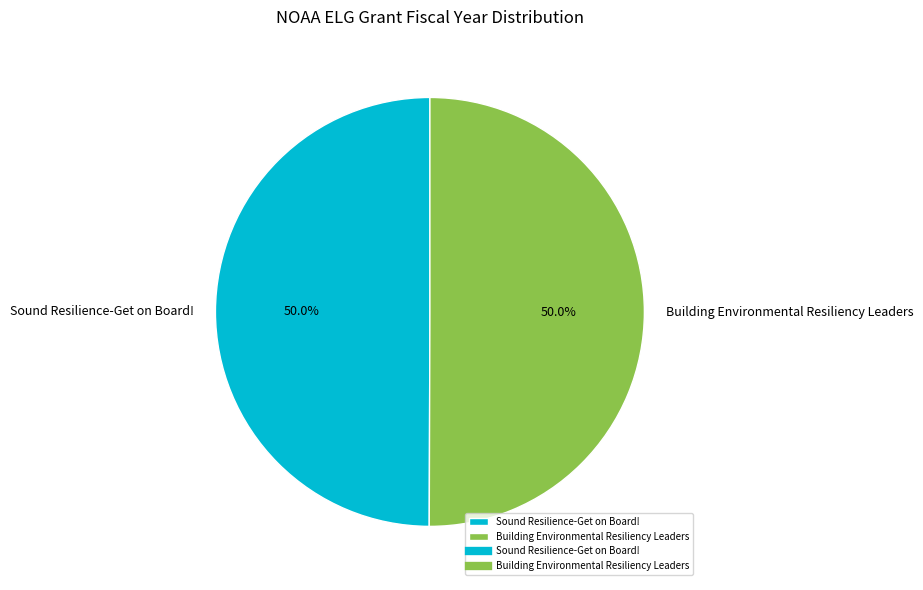

To the nearest percent, what percentage of the pie is Sound Resilience-Get on Board!?

50%